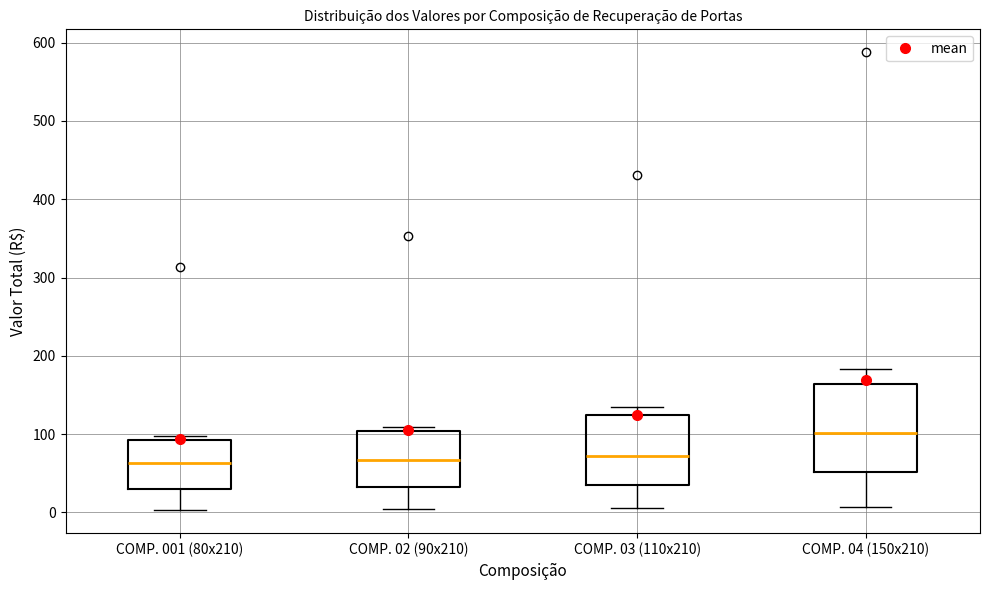

Where is the lower edge of the box for COMP. 001 (80x210) on the y-axis? The values are not printed on the chart, so give them approximately, as read against the axis.

30